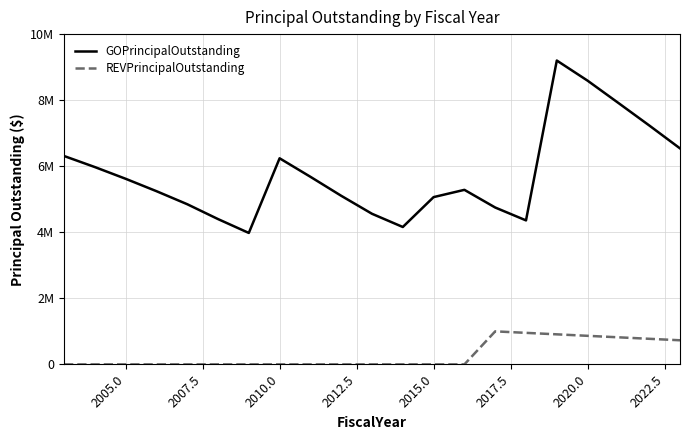

Does the chart display data point markers on the line(s)?

No